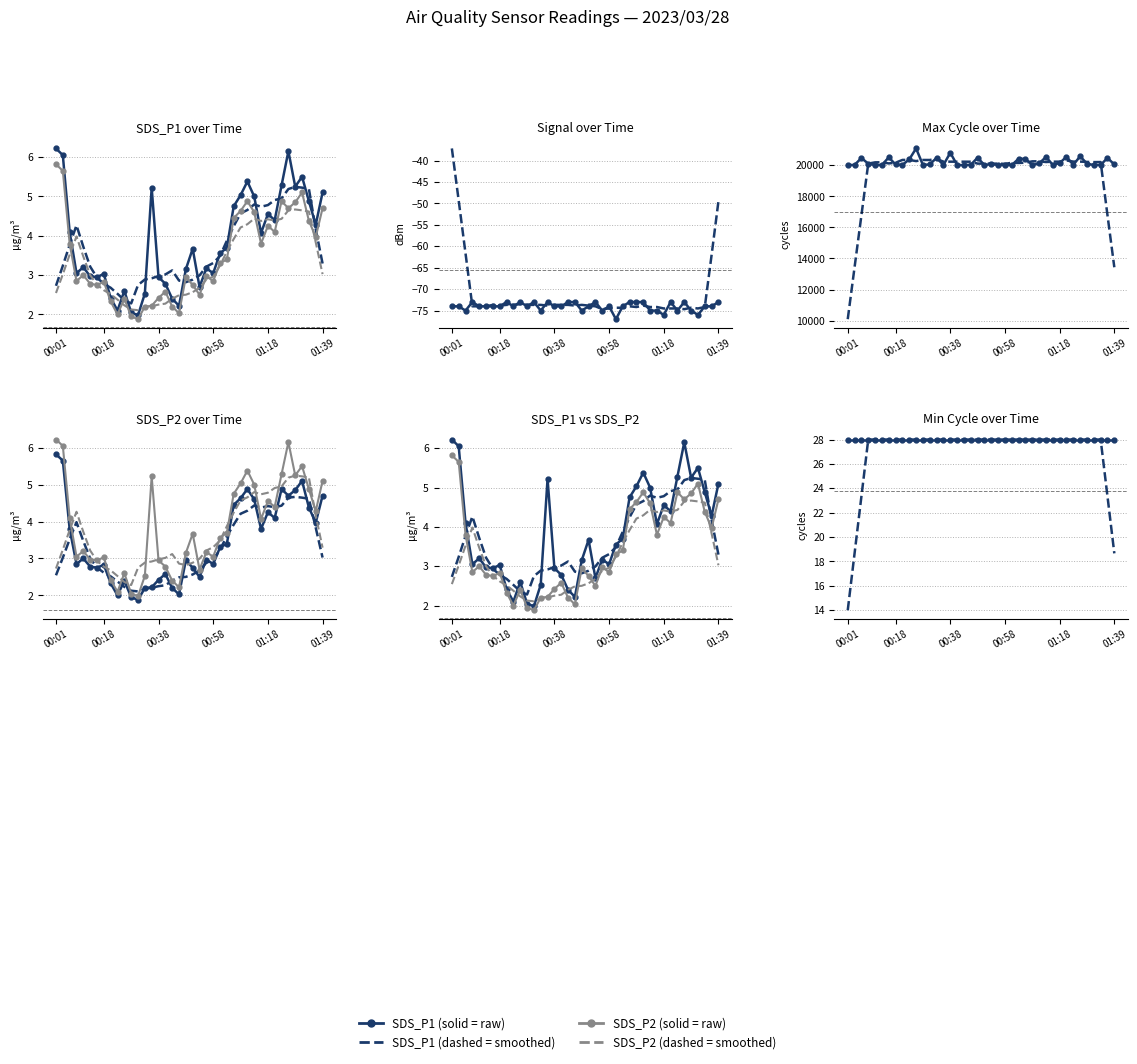

At which label does Signal reach its minimum?

01:01